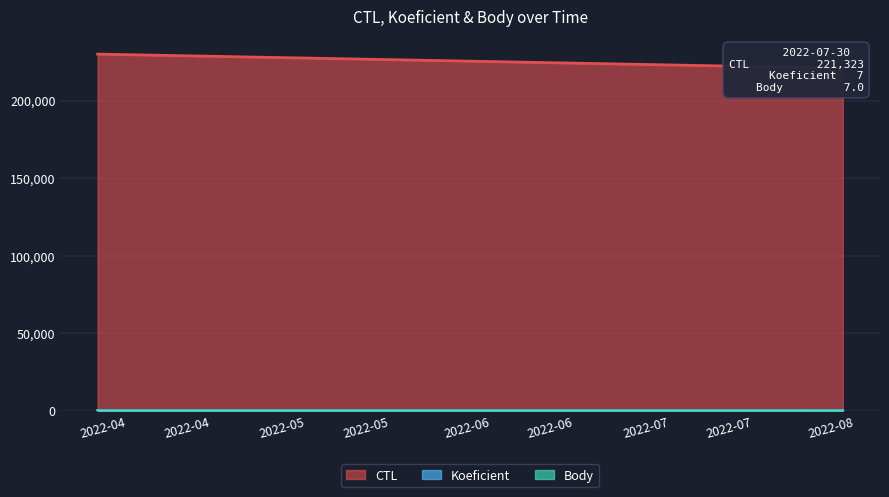

What is the difference between the maximum and second lowest values in the Koeficient series?

6